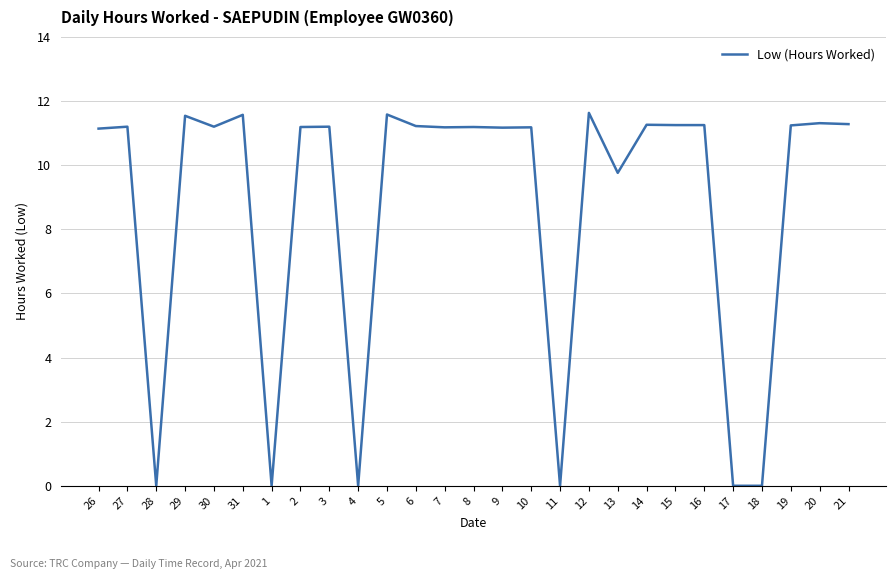

Between 15 and 5, which is larger?

5